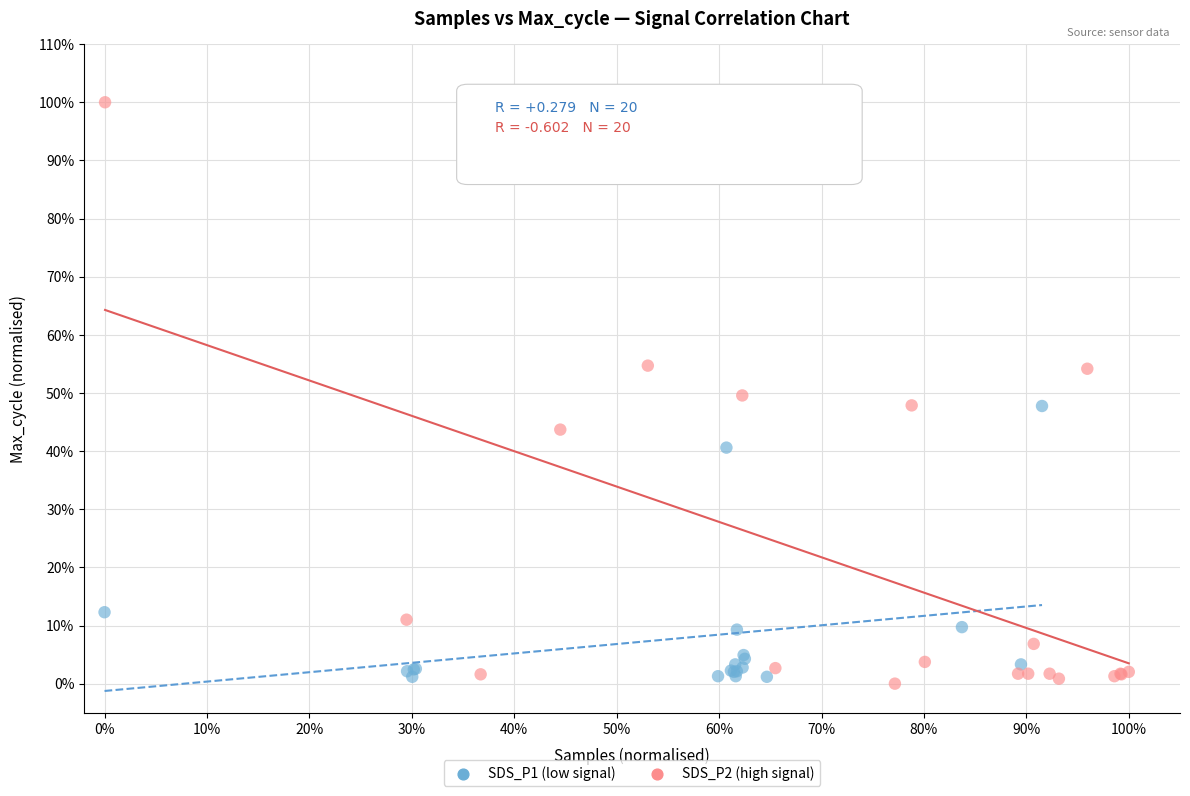

Which series has the largest Y range (max minus min)?

SDS_P2 (high signal)